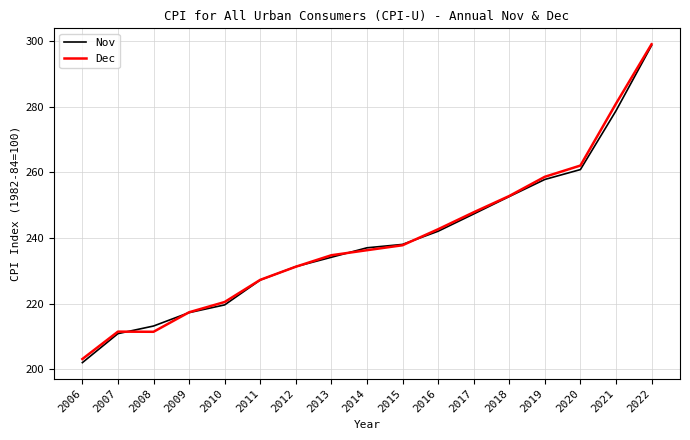

Which series has the widest spread of values?

Nov